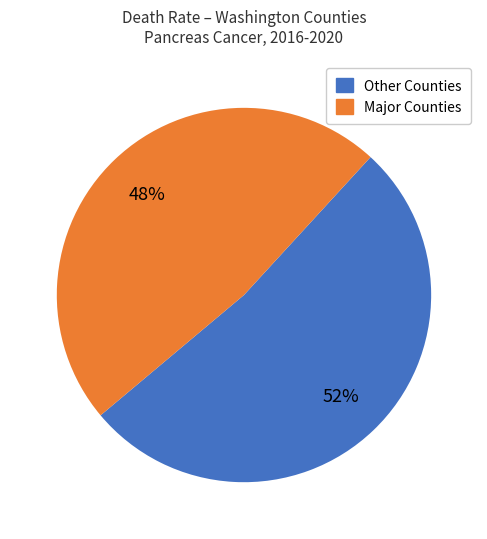

Count the number of slices in the pie.

2